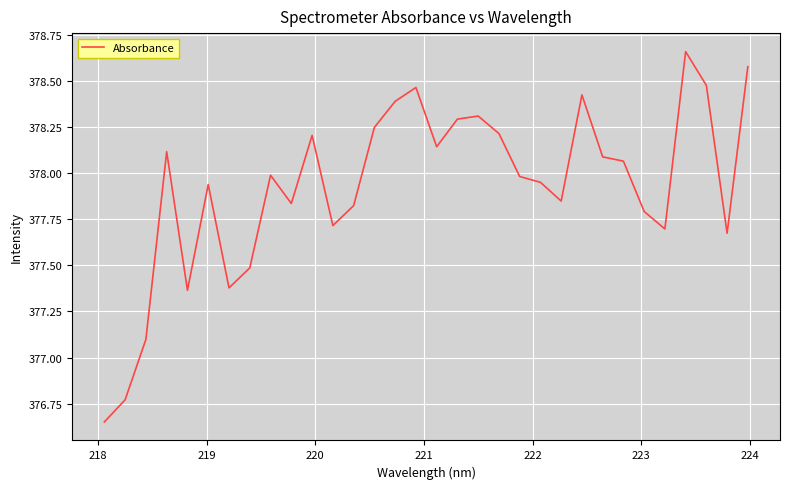

How many values exceed 377?

30